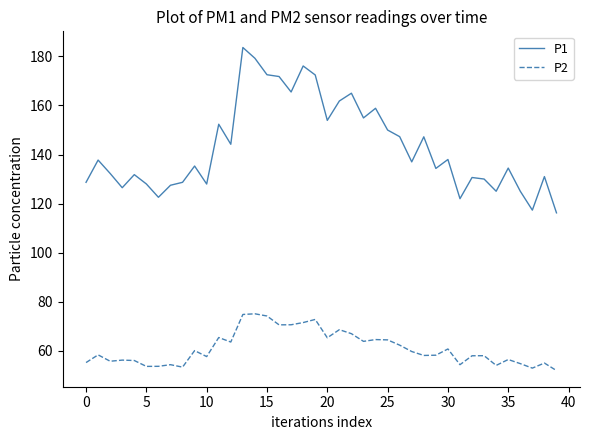

Which series has the largest total across all categories?

P1